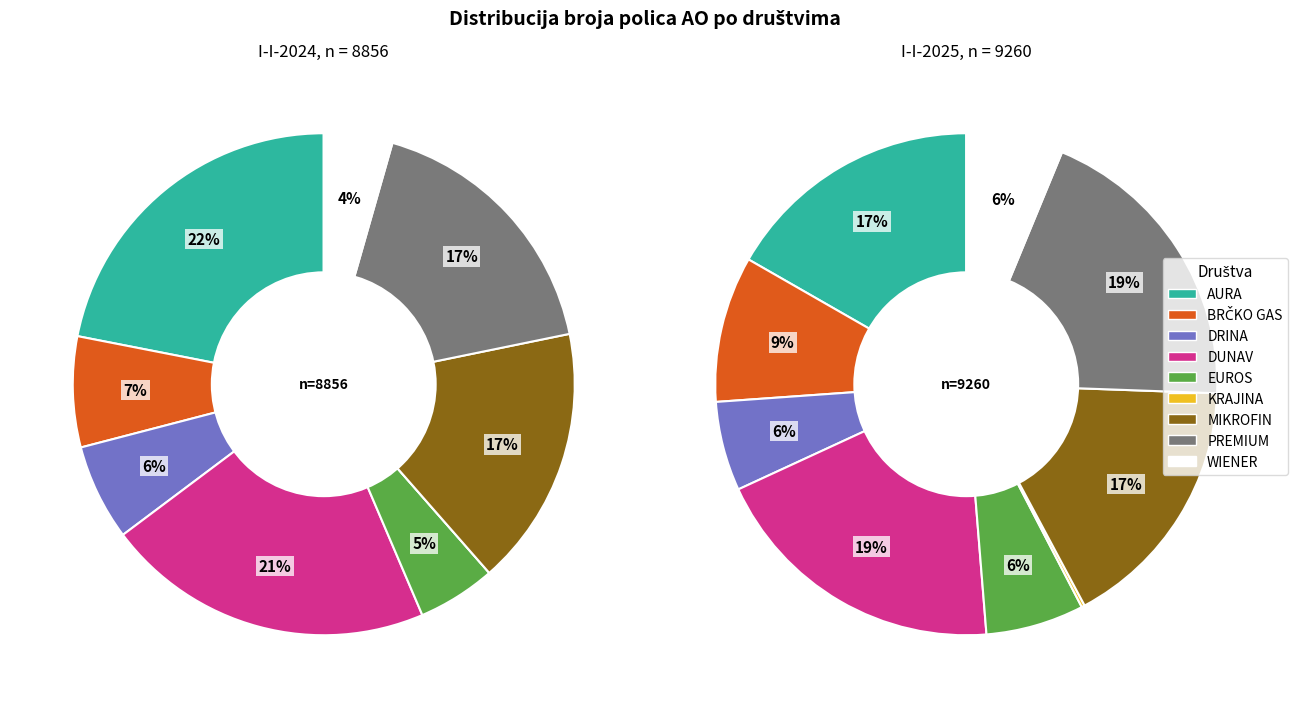

True or false: DRINA accounts for 6% of the total.

True